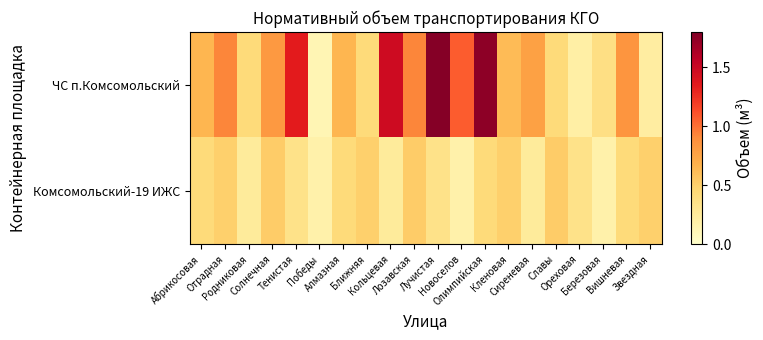

Reading left to right, what are all the values shown in this chart?

ЧС п.Комсомольский: Абрикосовая=0.7	Отрадная=0.9	Родниковая=0.4	Солнечная=0.8	Тенистая=1.3	Победы=0.1	Алмазная=0.7	Ближняя=0.4	Кольцевая=1.5	Лозавская=0.9	Лучистая=1.8	Новоселов=1.1	Олимпийская=1.8	Кленовая=0.6	Сиреневая=0.8	Славы=0.4	Ореховая=0.2	Березовая=0.4	Вишневая=0.8	Звездная=0.2
Комсомольский-19 ИЖС: Абрикосовая=0.4	Отрадная=0.5	Родниковая=0.2	Солнечная=0.5	Тенистая=0.4	Победы=0.2	Алмазная=0.4	Ближняя=0.5	Кольцевая=0.2	Лозавская=0.5	Лучистая=0.4	Новоселов=0.2	Олимпийская=0.4	Кленовая=0.5	Сиреневая=0.2	Славы=0.5	Ореховая=0.4	Березовая=0.2	Вишневая=0.4	Звездная=0.5